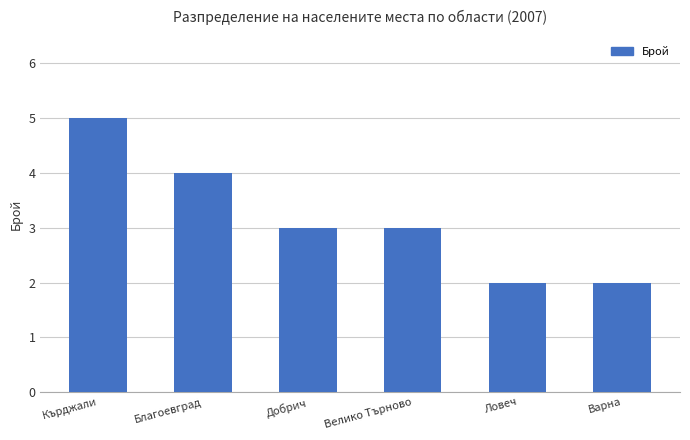

What is the value of the 3rd bar from the left?

3